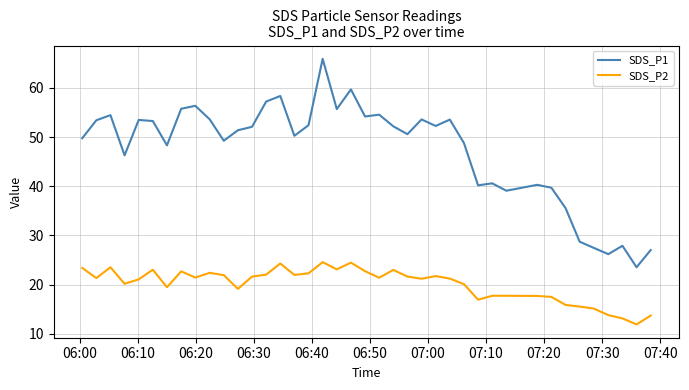

True or false: SDS_P1 has more than 0 interior local peaks.

True